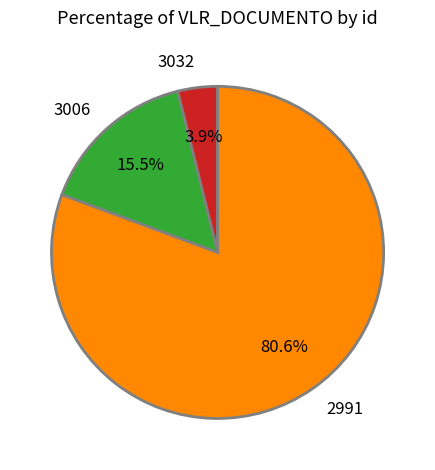

Count the number of slices in the pie.

3